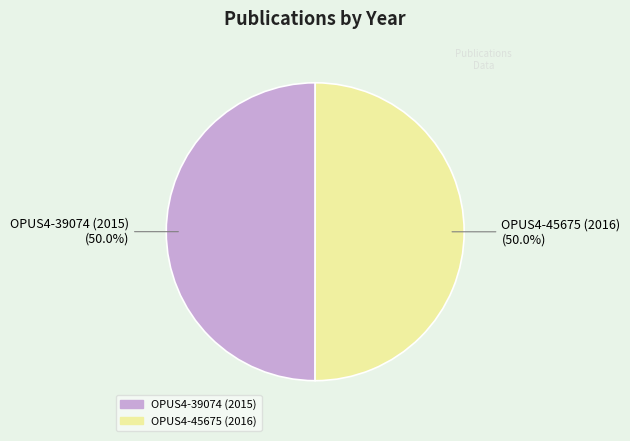

How many slices are in this pie chart?

2